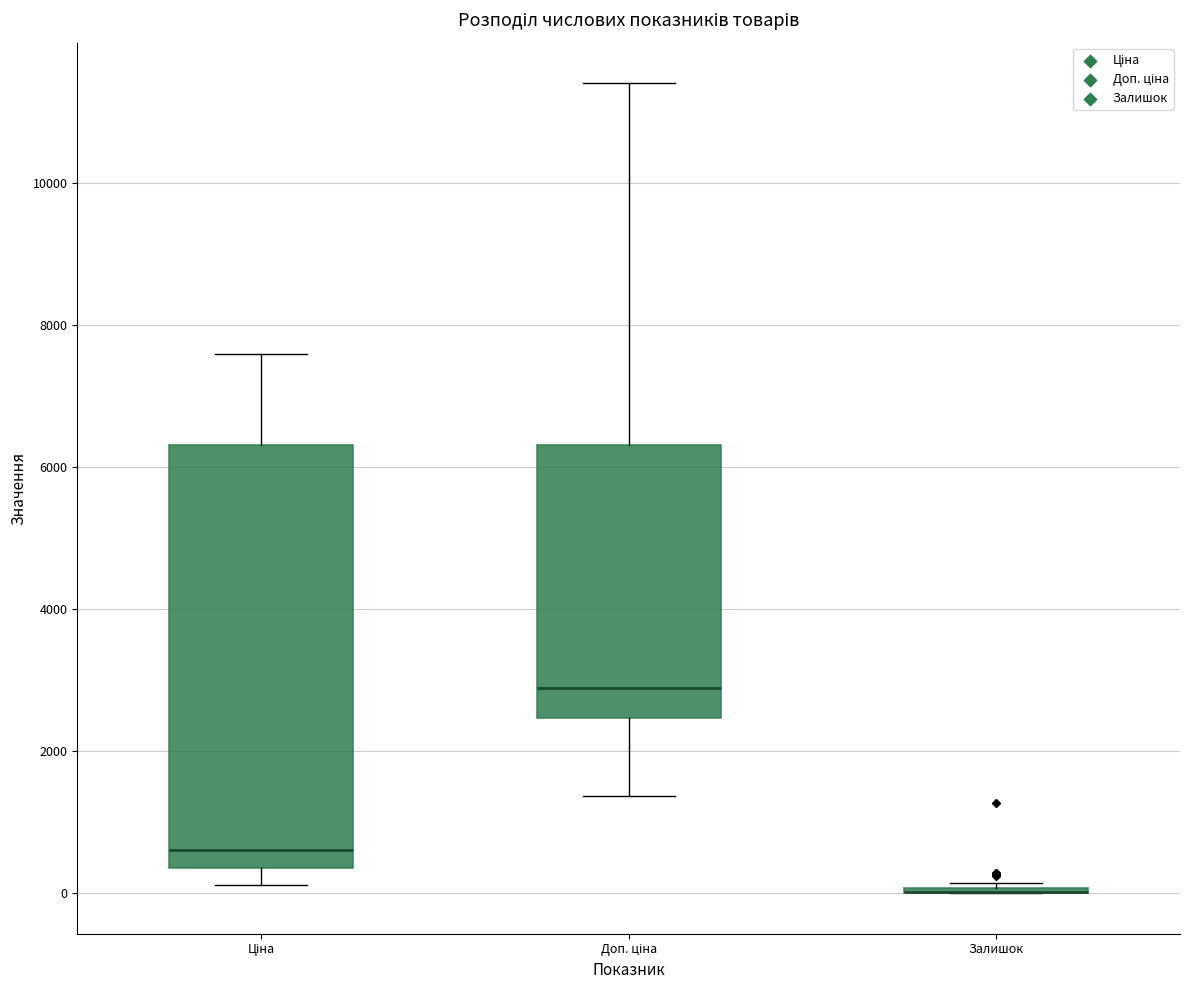

Comparing the boxes themselves (not the whiskers), which one is the tallest?

Ціна